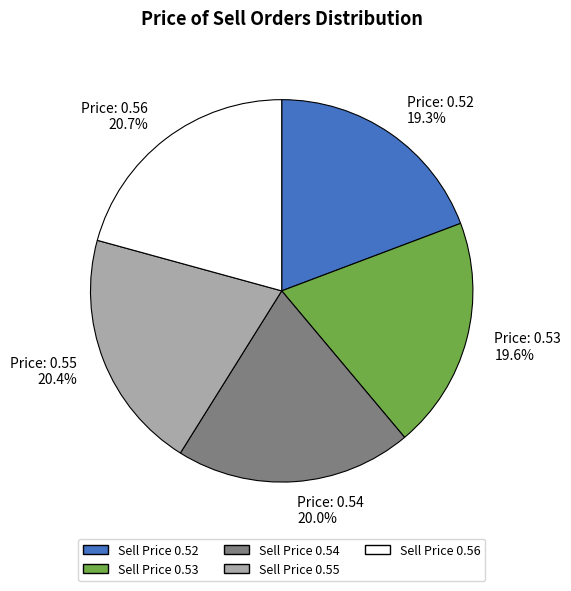

Between Sell Price 0.52 and Sell Price 0.55, which is larger?

Sell Price 0.55